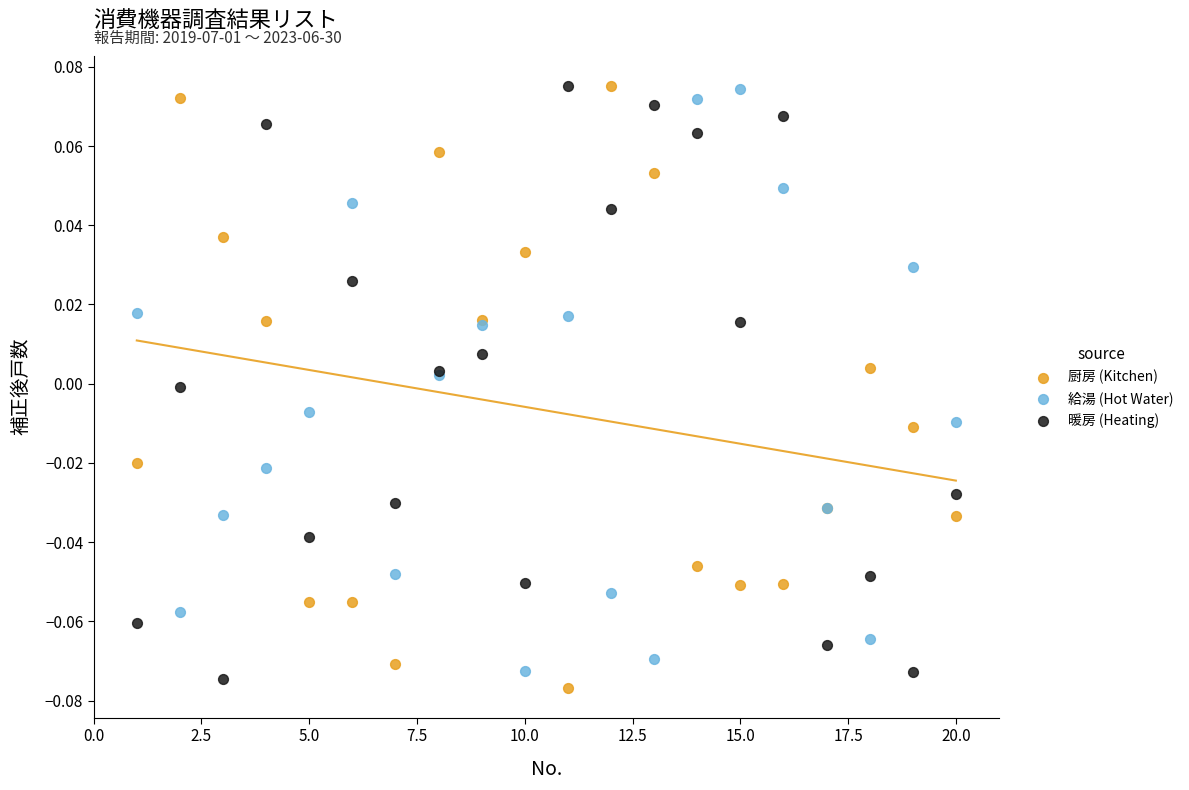

Which series reaches the minimum Y coordinate?

厨房 (Kitchen)